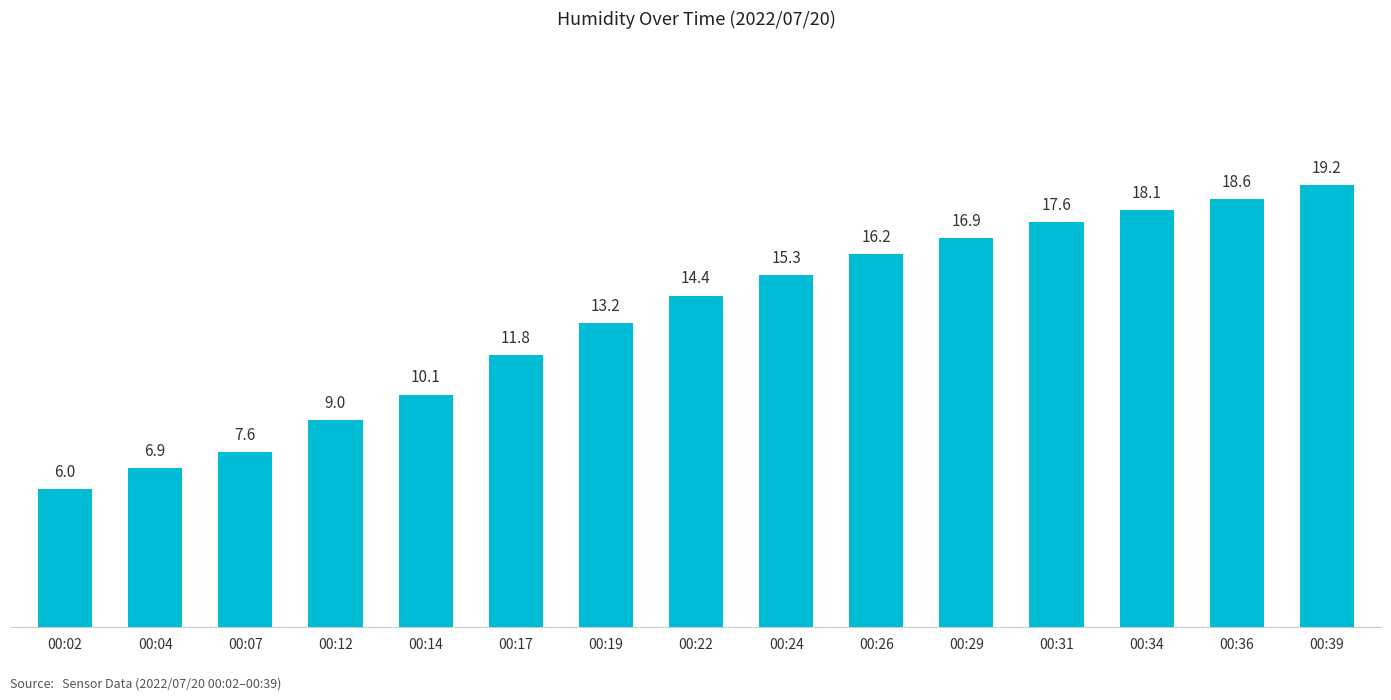

List the labels in order of value, smallest first.

00:02, 00:04, 00:07, 00:12, 00:14, 00:17, 00:19, 00:22, 00:24, 00:26, 00:29, 00:31, 00:34, 00:36, 00:39